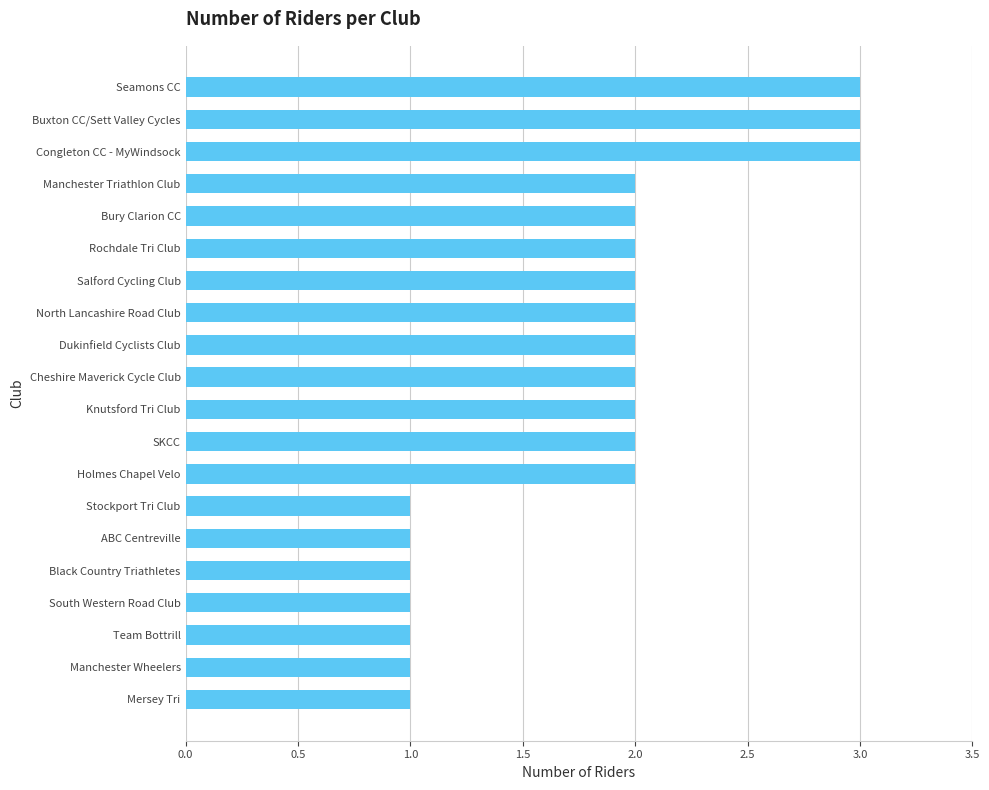

What is the sum of the values at Manchester Triathlon Club and Bury Clarion CC?

4